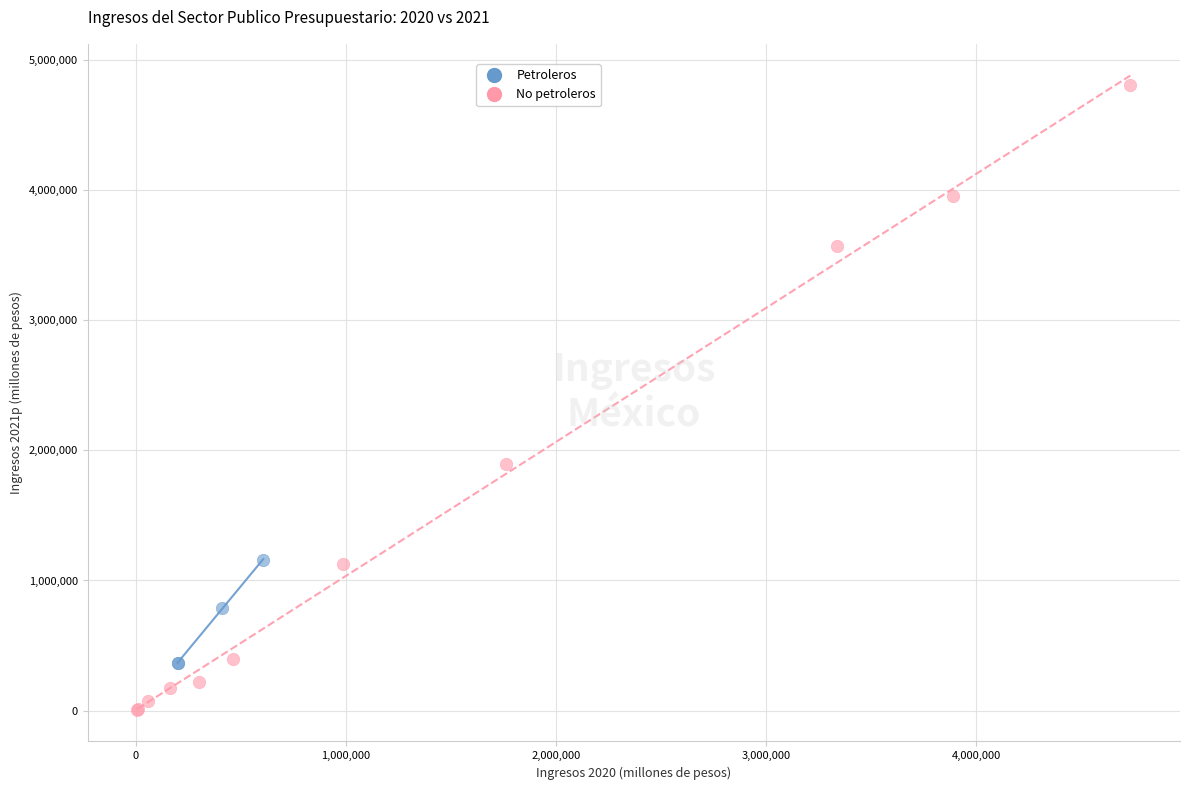

Which series reaches the maximum Y coordinate?

No petroleros